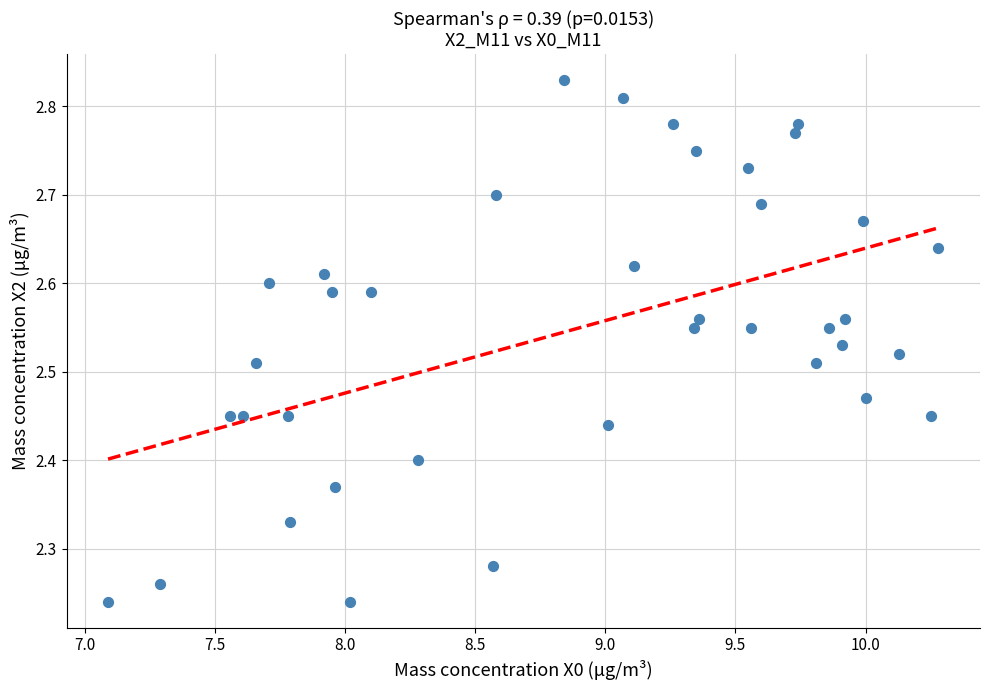

What is the range of X values (max minus min)?

3.2